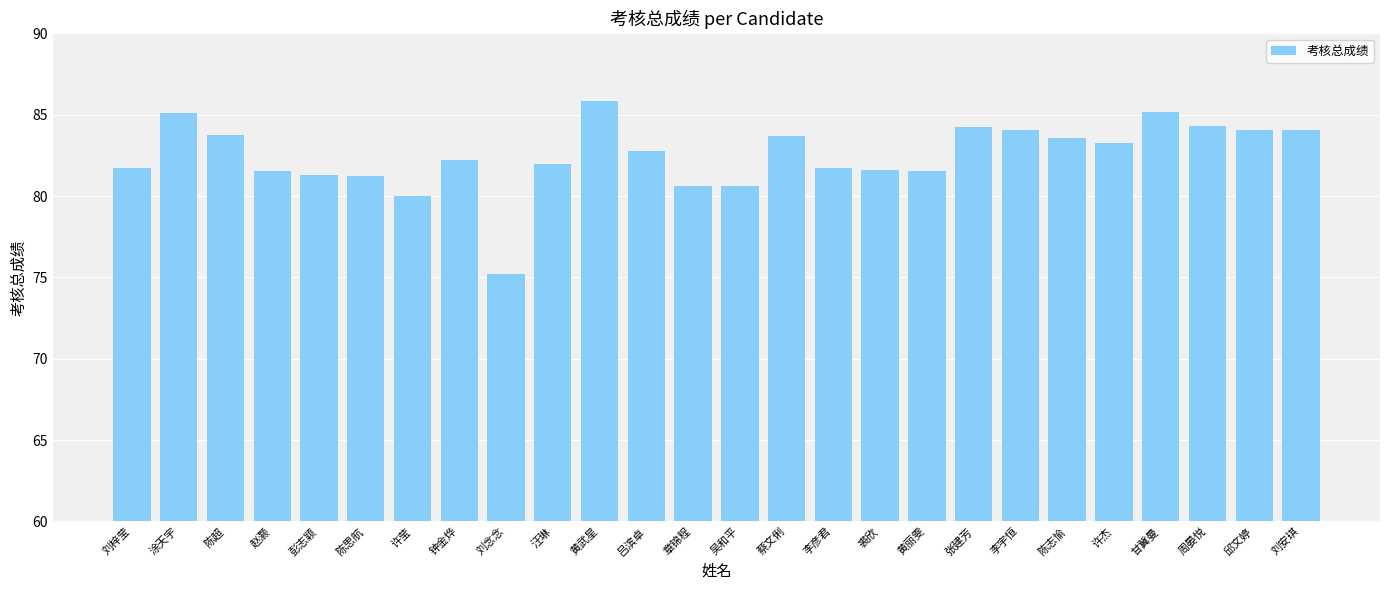

What is the sum of the values at 吕滨卓 and 刘念念?

158.0